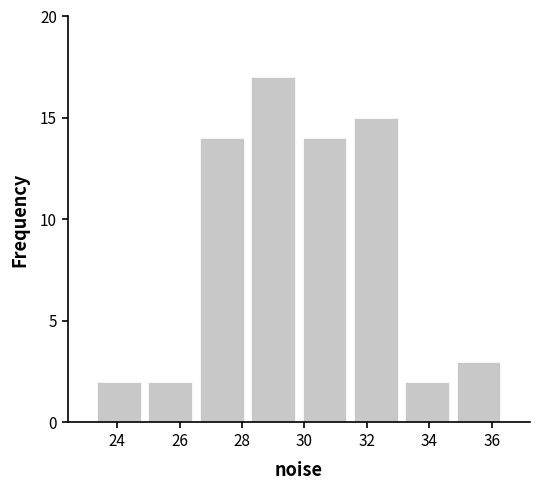

Reading left to right, list every bar in this chart as the range it spans on the x-axis followed by its height. Neither the bar edges nor the heights are printed on the chart, so give them approximately, as read against the axes.

23.2 to 24.8: 2
24.8 to 26.6: 2
26.6 to 28.2: 14
28.2 to 29.8: 17
29.8 to 31.4: 14
31.4 to 33.2: 15
33.2 to 34.8: 2
34.8 to 36.4: 3